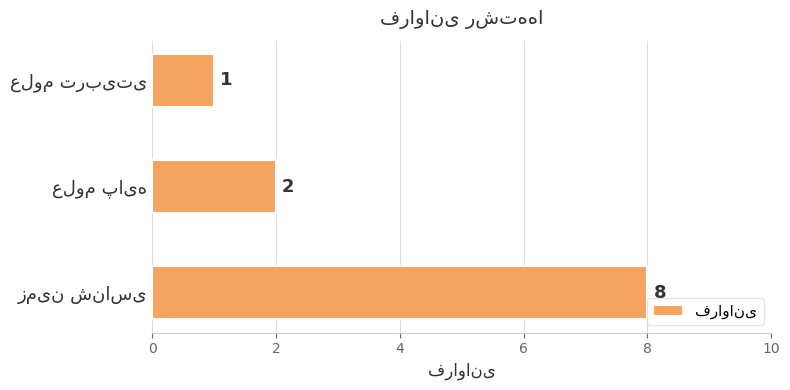

What is the sum of all values?

11